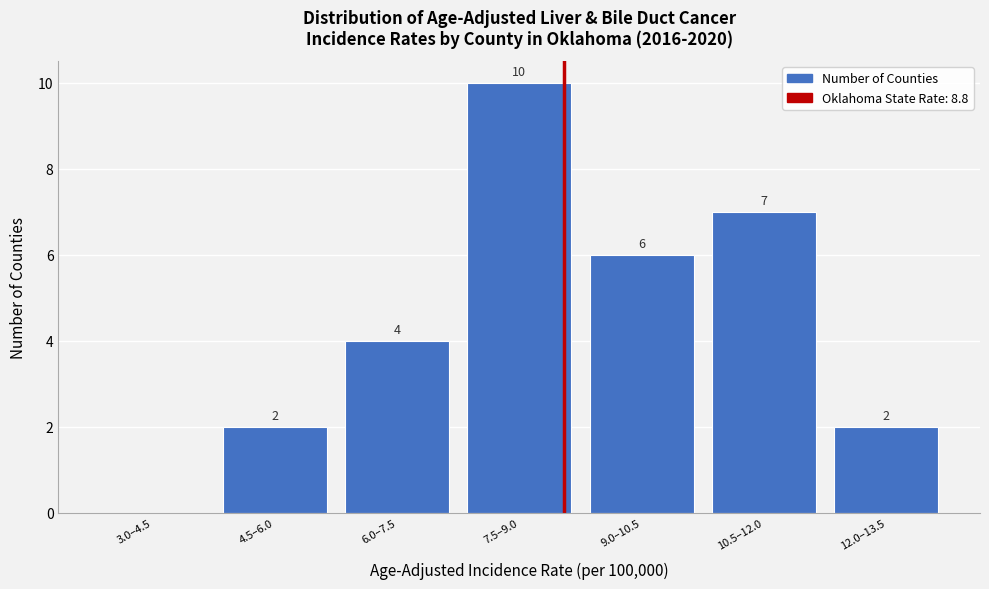

Reading left to right, transcribe all the data shown in this chart.

3.0–4.5=0	4.5–6.0=2	6.0–7.5=4	7.5–9.0=10	9.0–10.5=6	10.5–12.0=7	12.0–13.5=2